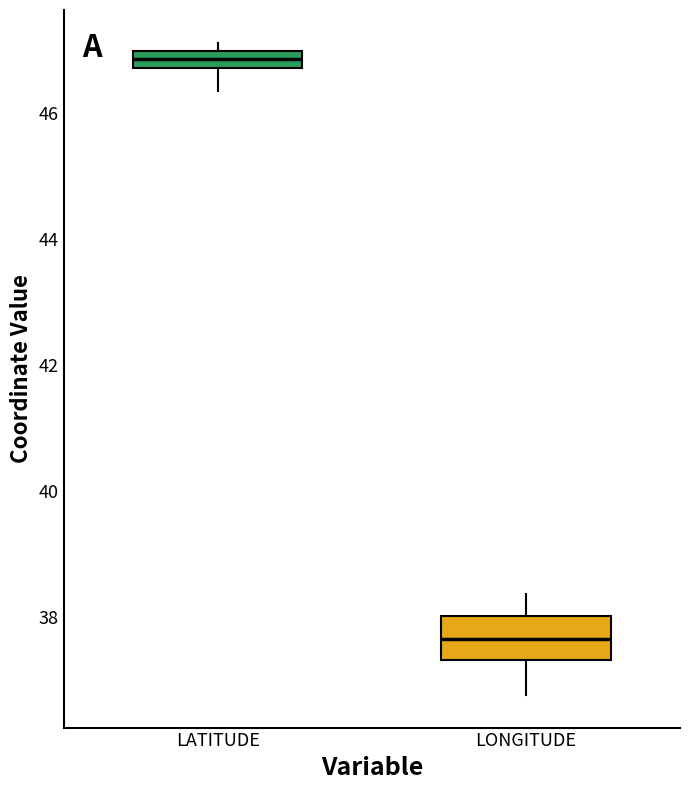

Comparing the boxes themselves (not the whiskers), which one is the tallest?

LONGITUDE